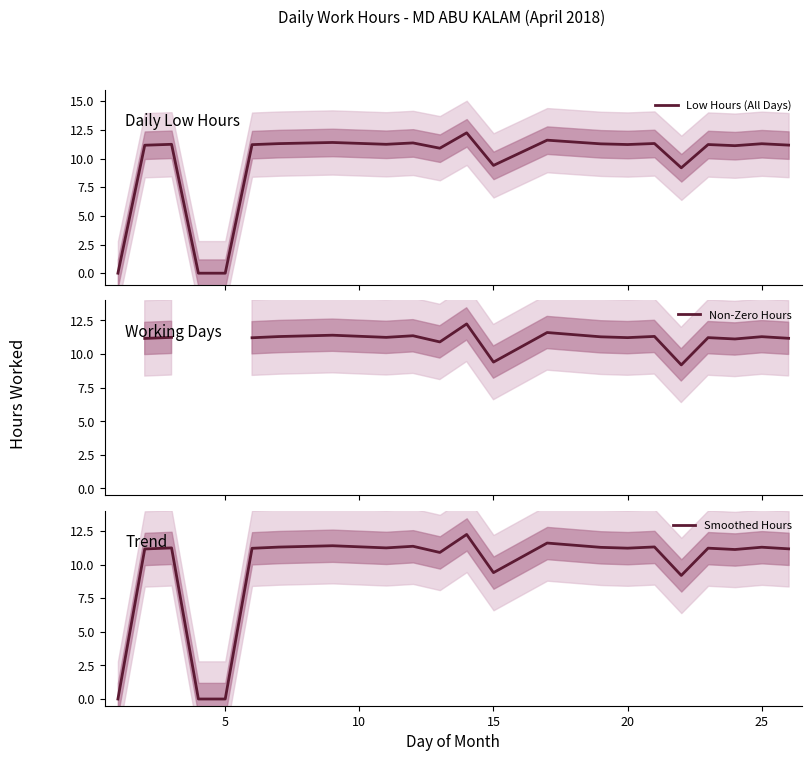

What is the greatest value displayed?

12.2